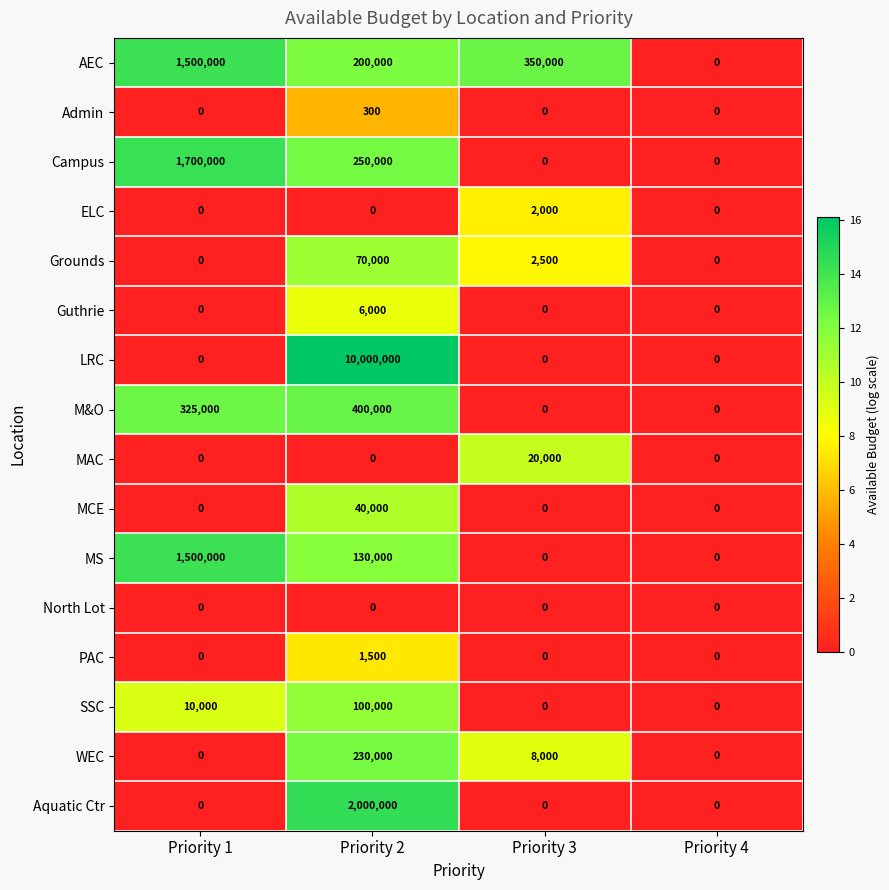

Is the value of MS at Priority 4 greater than the value of Grounds at Priority 2?

No